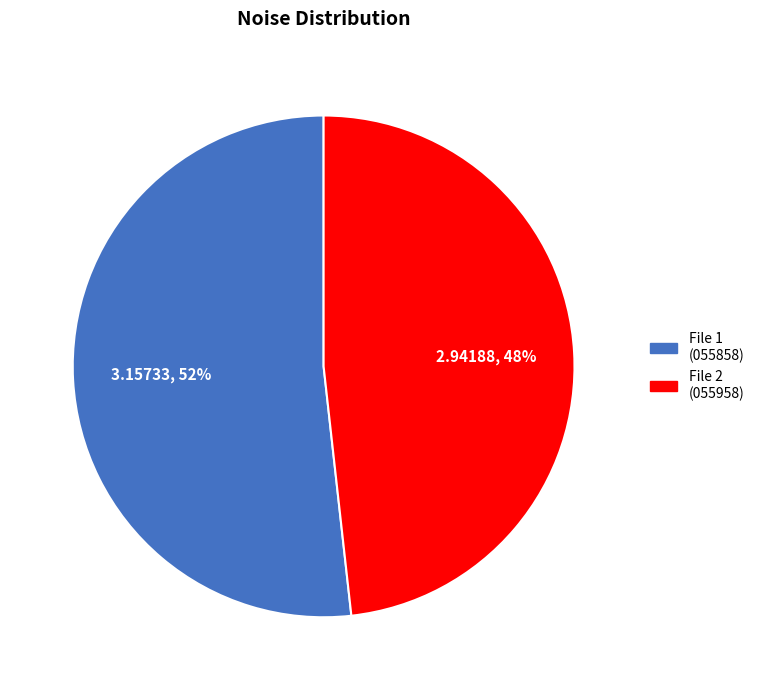

Is it true that File 2 (055958) is 48% of the pie?

True